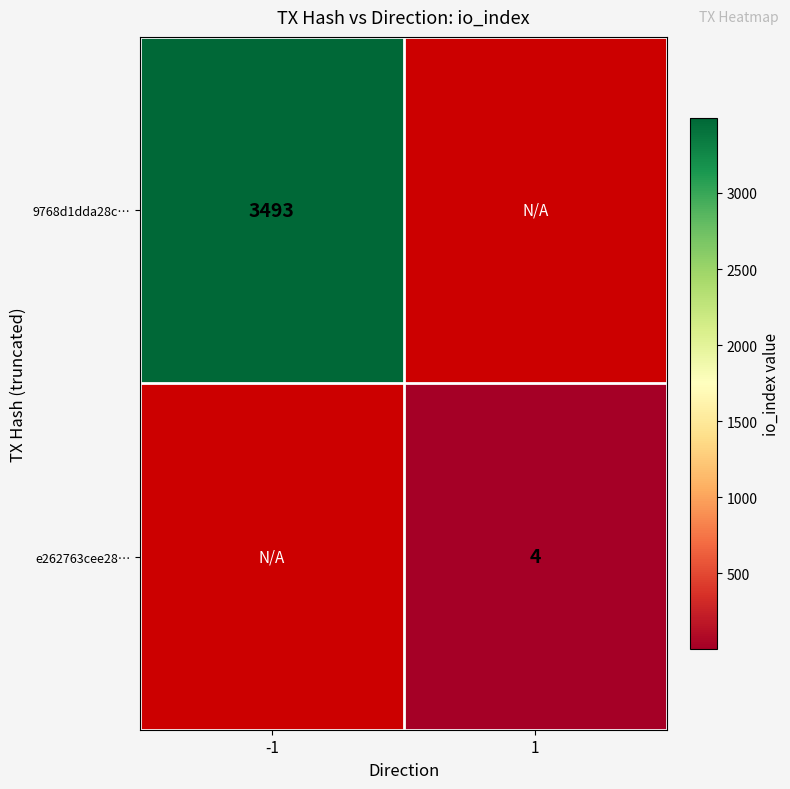

True or false: 9768d1dda28c… has a value of 3493 at -1.

True